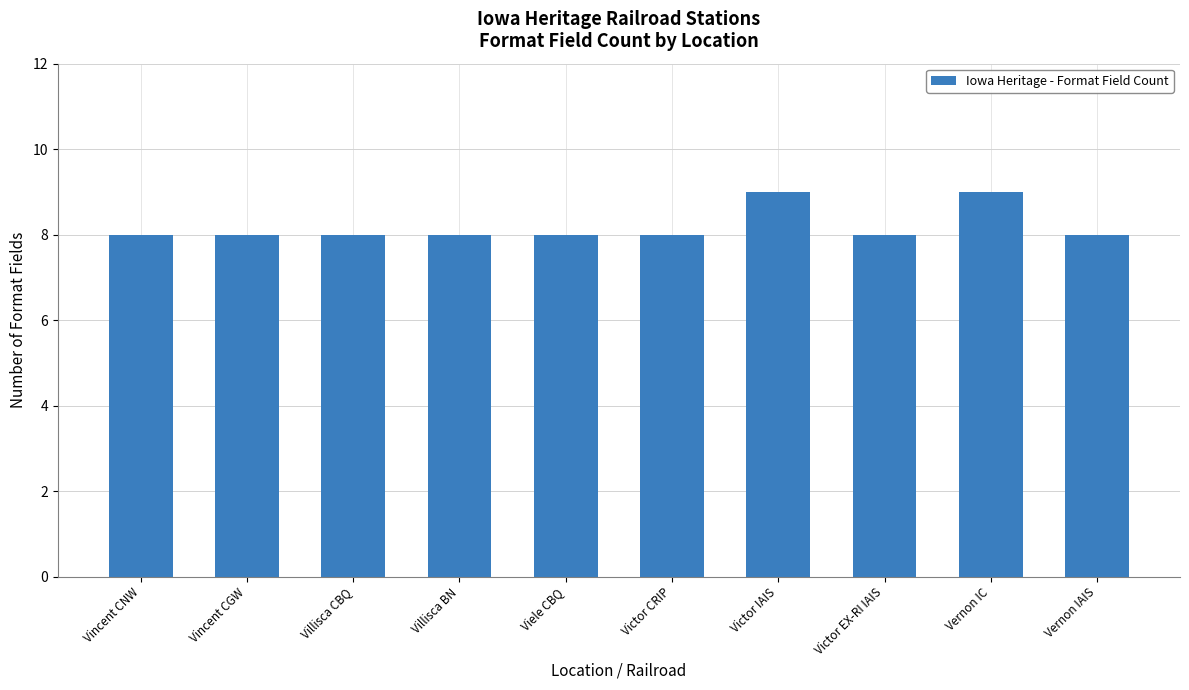

The chart shows a value of 8 at Vincent CNW. True or false?

True